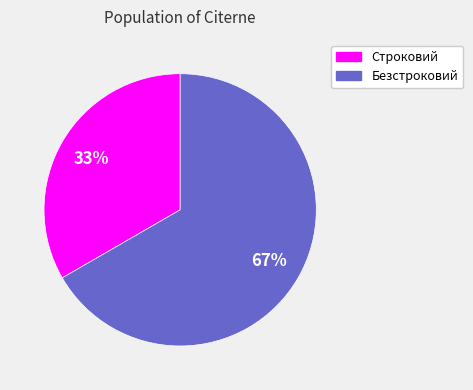

Which category has the biggest portion of the pie?

Безстроковий